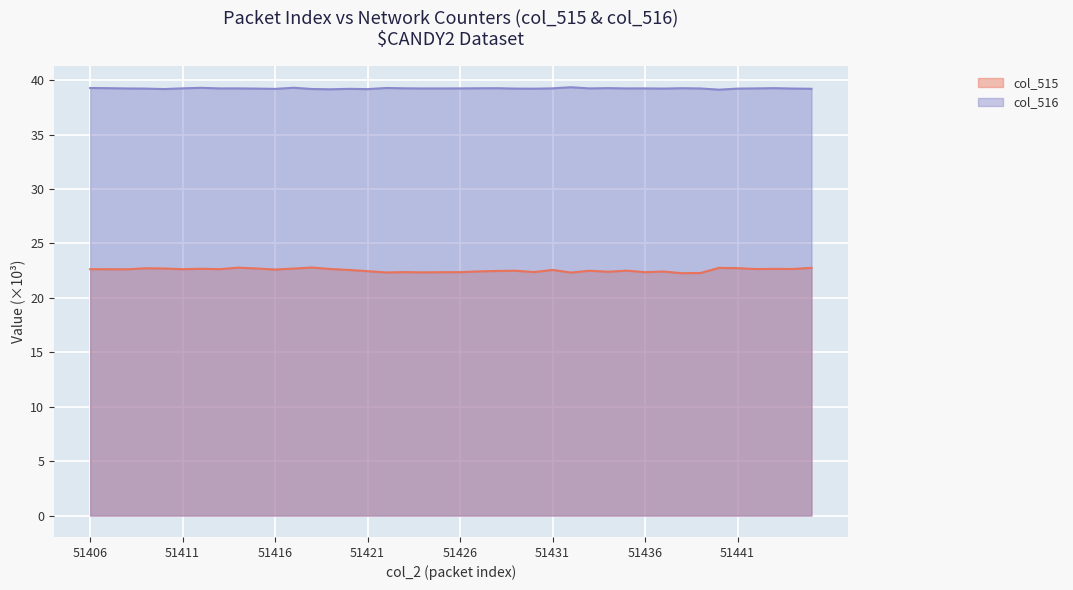

What are all the series names shown in the legend?

col_515, col_516